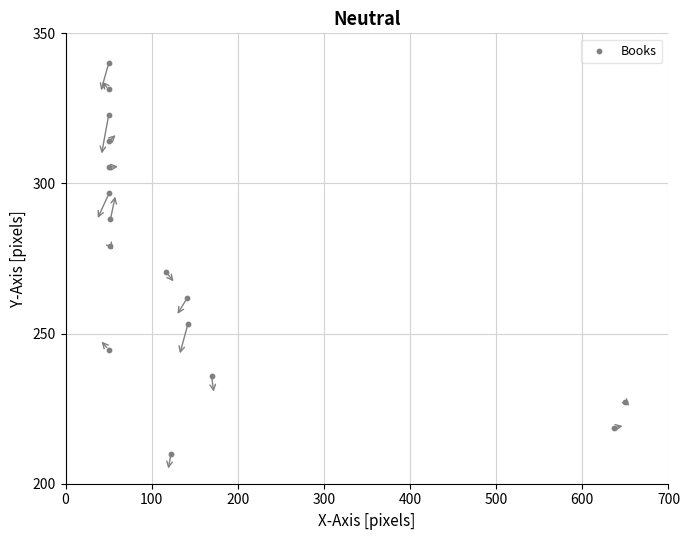

What is the range of Y values (max minus min)?

130.0